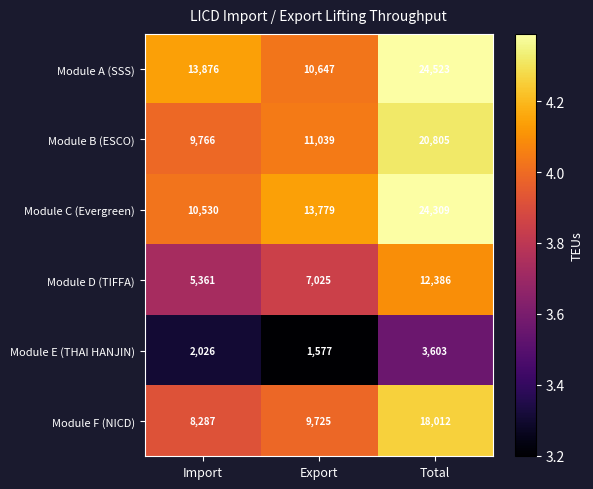

Reading left to right, transcribe all the data shown in this chart.

Module A (SSS): 13876	10647	24523
Module B (ESCO): 9766	11039	20805
Module C (Evergreen): 10530	13779	24309
Module D (TIFFA): 5361	7025	12386
Module E (THAI HANJIN): 2026	1577	3603
Module F (NICD): 8287	9725	18012